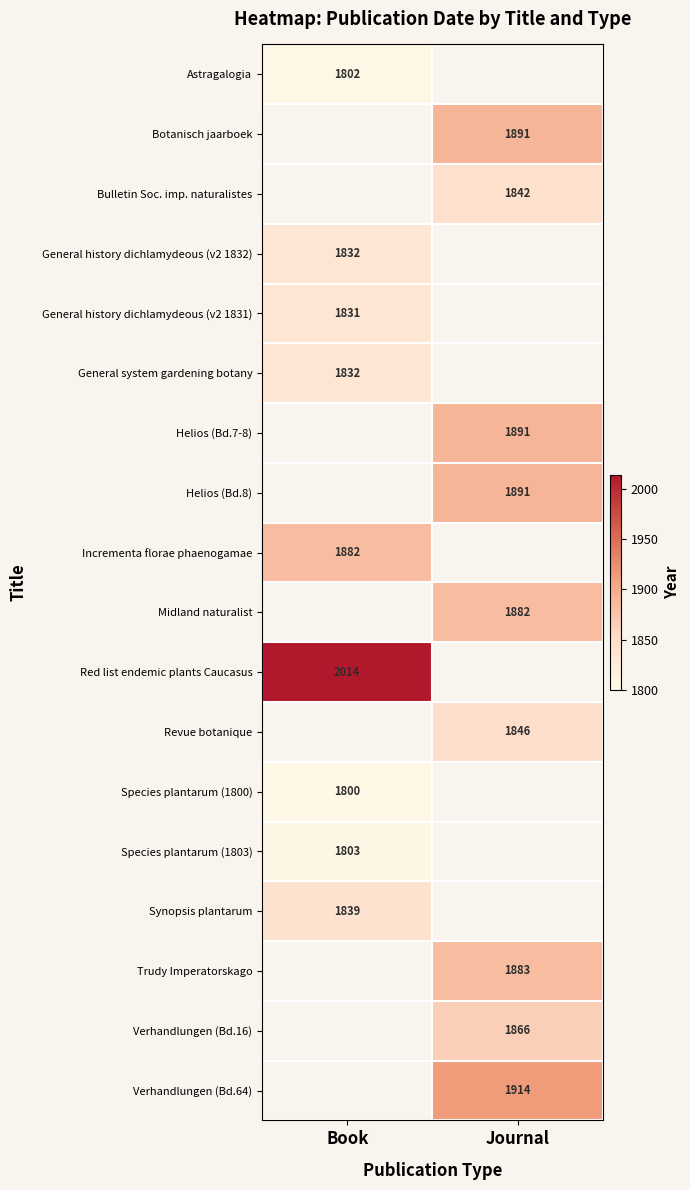

The Synopsis plantarum series shows 1839 at Book. True or false?

True